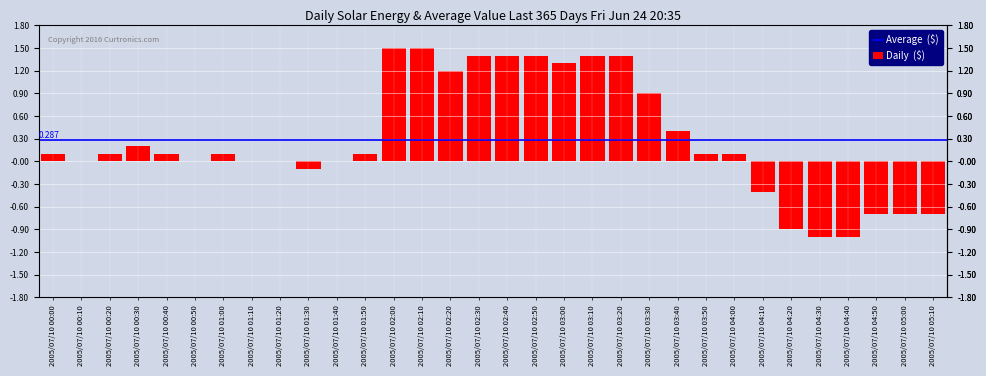

What is the greatest value displayed?

1.5